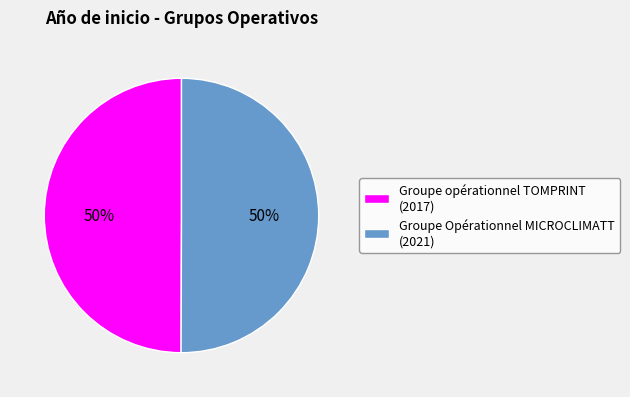

Approximately how many times larger is the value at Groupe opérationnel TOMPRINT compared to Groupe Opérationnel MICROCLIMATT?

1.0